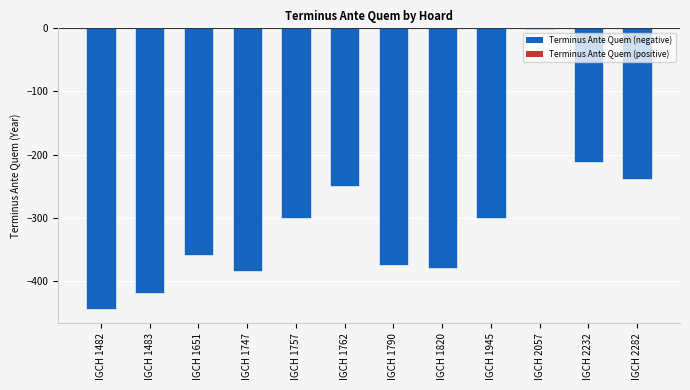

What is the sum of the values at IGCH 2282 and IGCH 2232?

-450